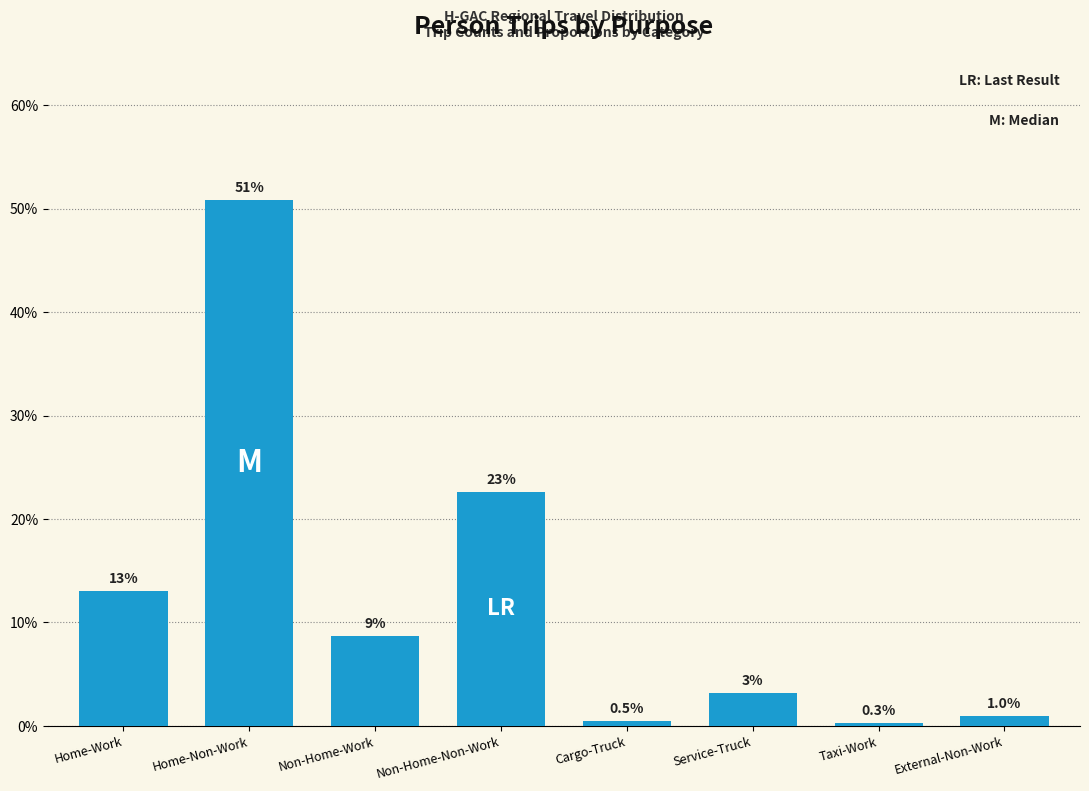

What is the sum of all values?

100.0